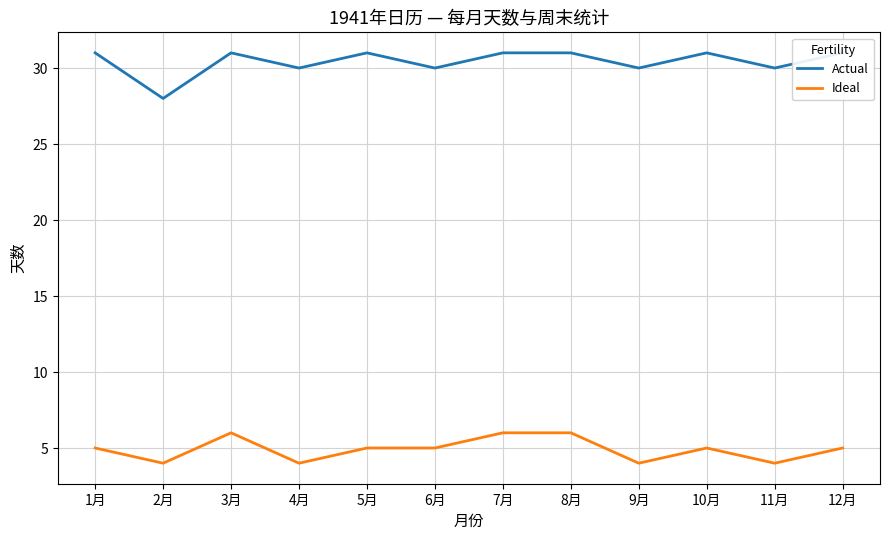

Which series has the largest total across all categories?

Actual